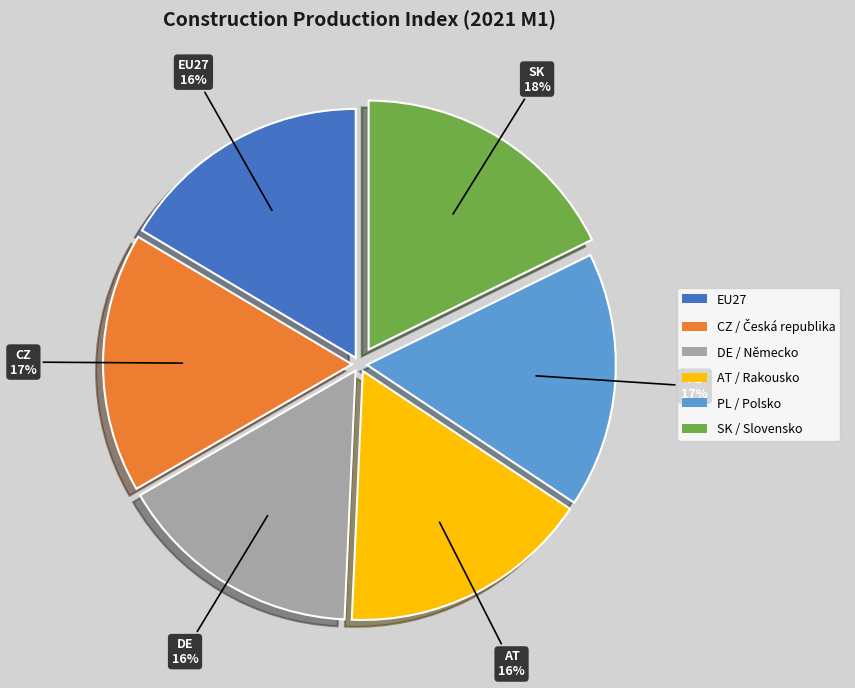

Is it true that PL / Polsko is 6% of the pie?

False